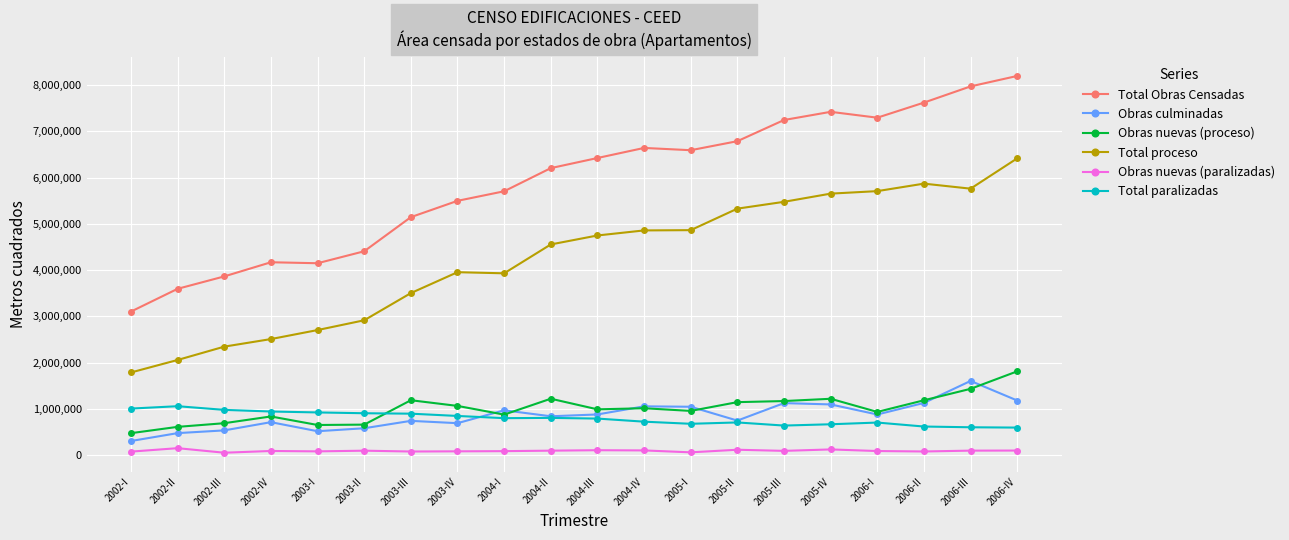

What is the value of the Total proceso point at the 15th from the left?

5476037